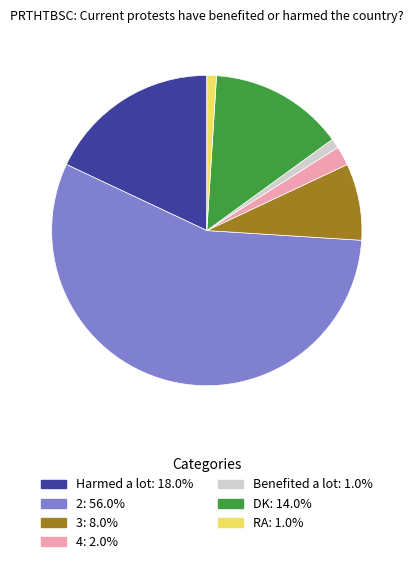

Does RA represent more than half of the total?

No